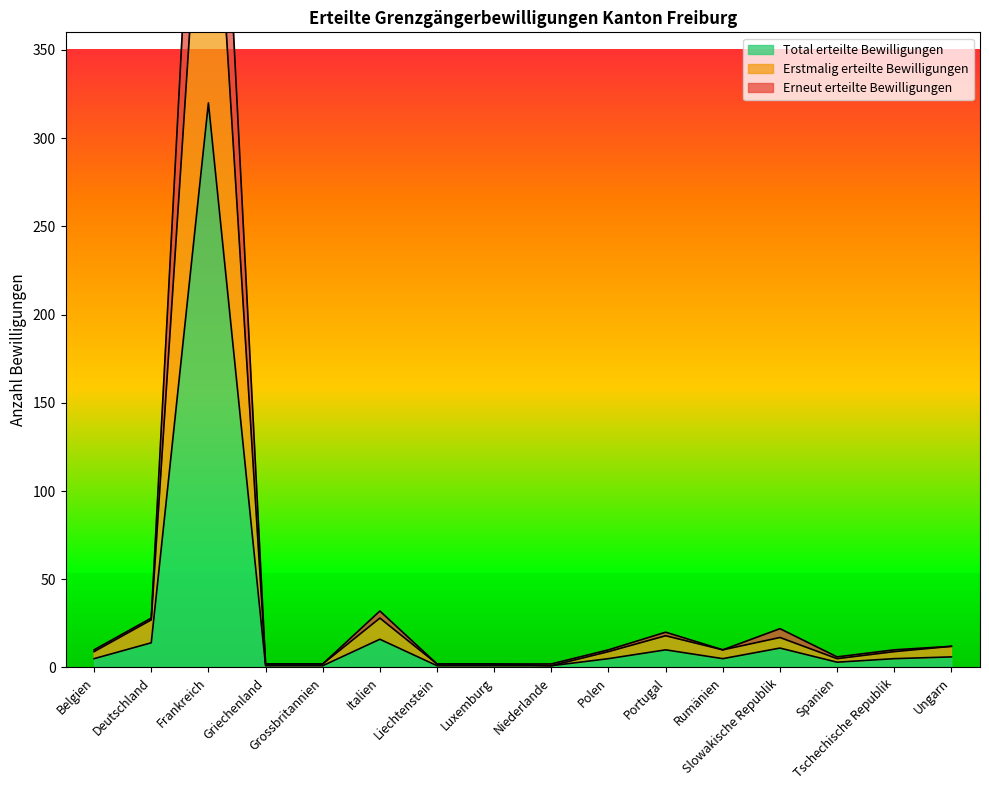

Is the value of Erstmalig erteilte Bewilligungen at Deutschland greater than the value of Erneut erteilte Bewilligungen at Luxemburg?

Yes